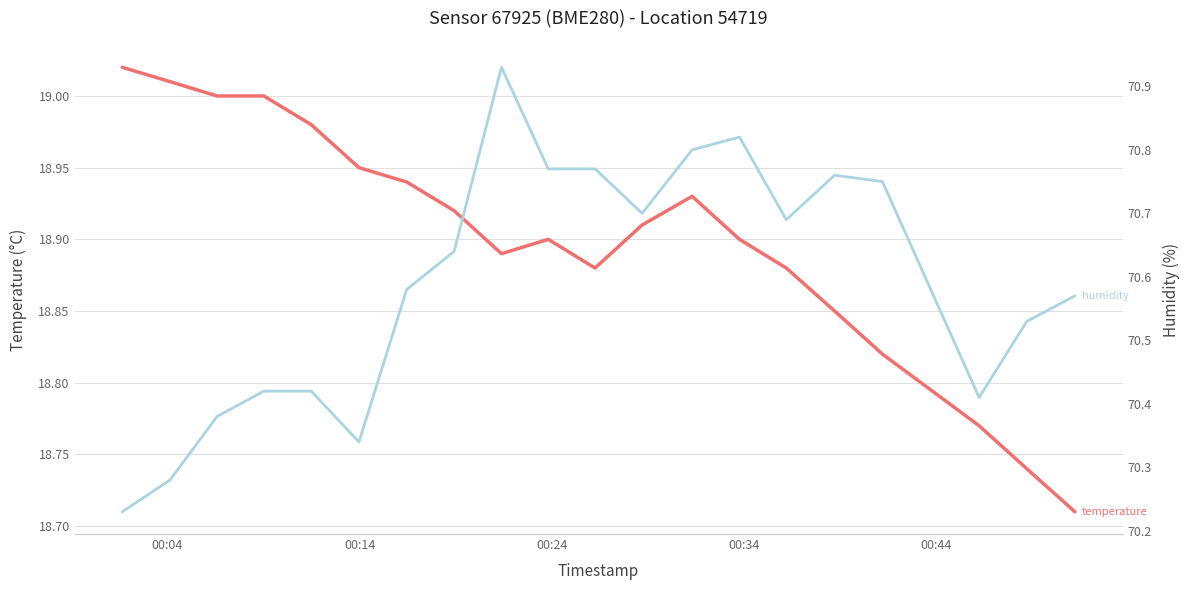

How many interior local valleys does the humidity series have?

4